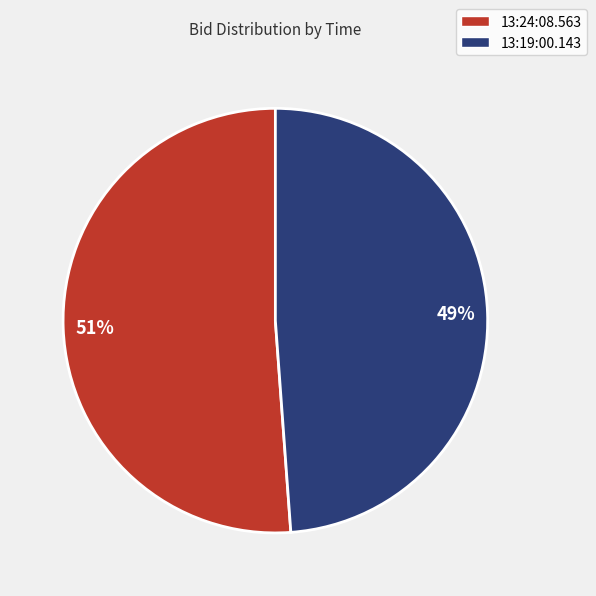

Do 13:19:00.143 and 13:24:08.563 together represent more than half of the pie?

Yes